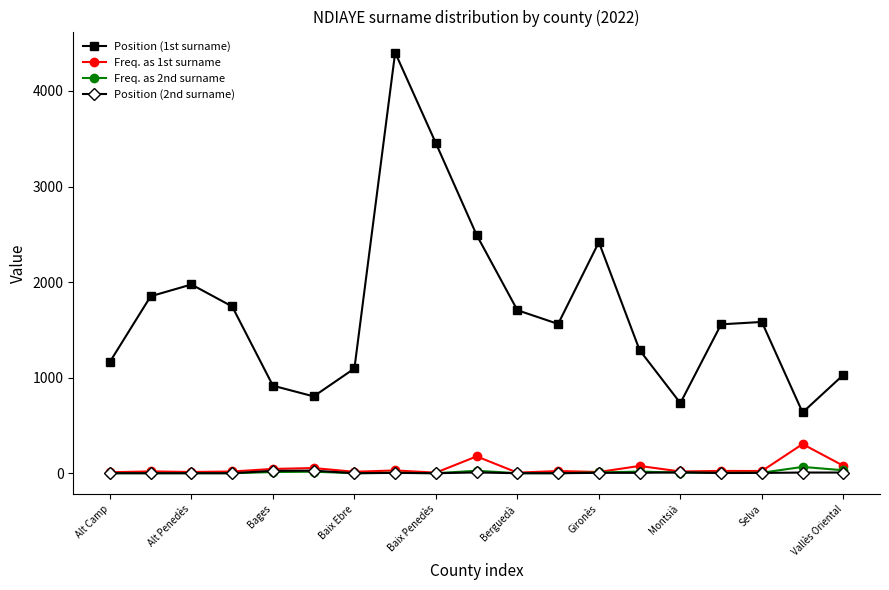

True or false: Freq. as 1st surname and Position (1st surname) cross at least once.

False